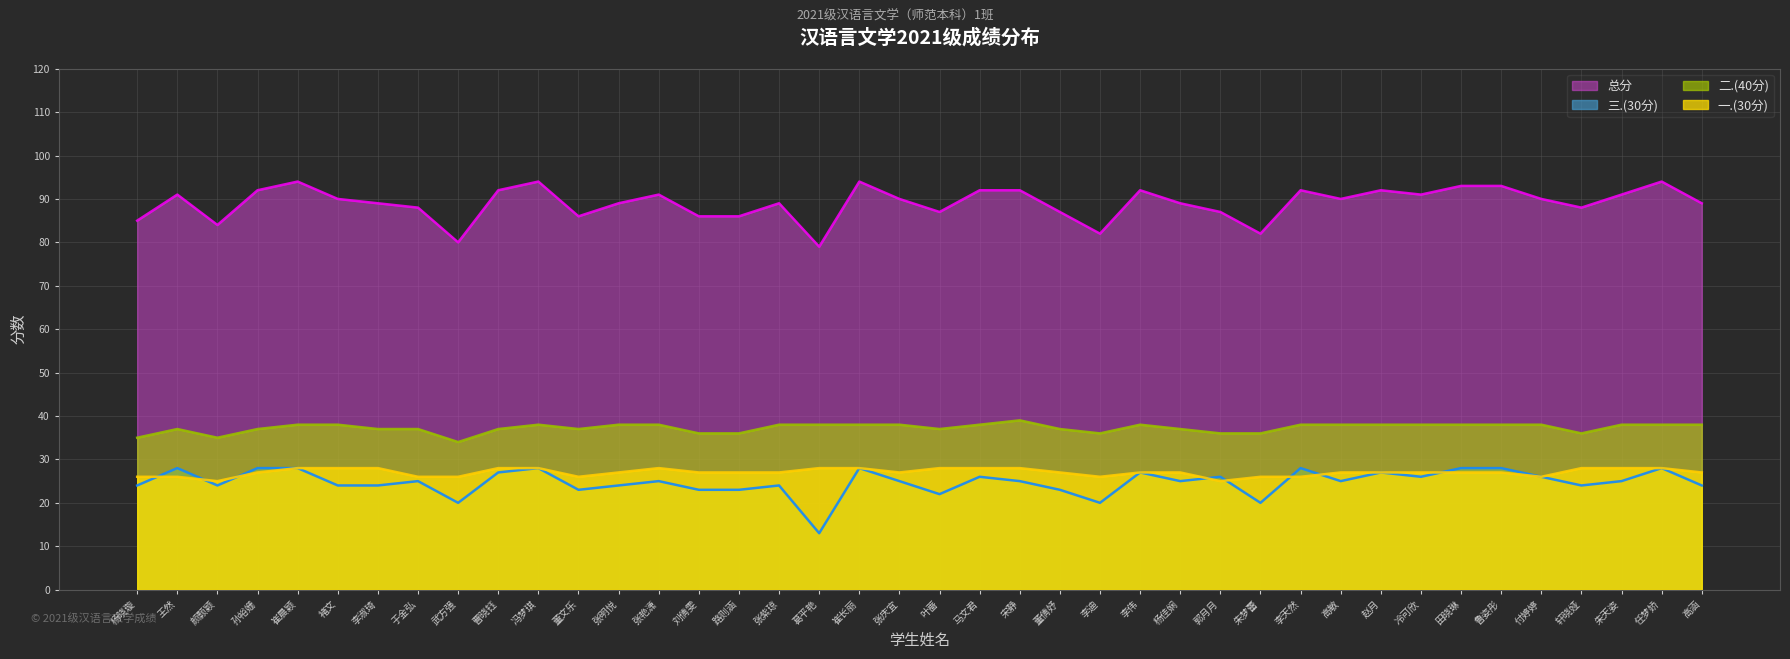

At which category does 总分 reach its first local valley?

颜颢颖